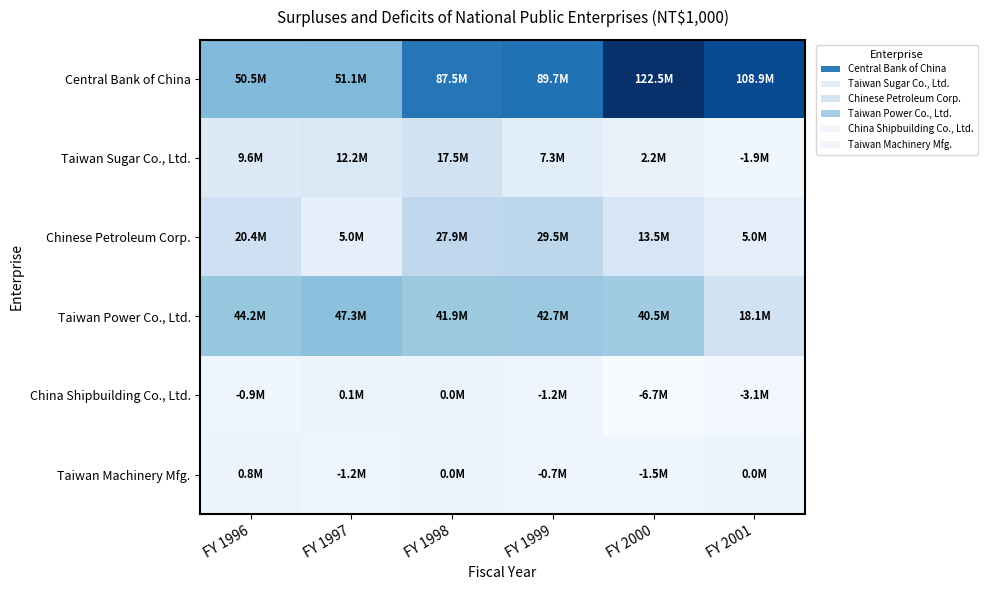

Reading left to right, list all the values displayed in this chart.

Central Bank of China: FY 1996=50473577	FY 1997=51079232	FY 1998=87486306	FY 1999=89713628	FY 2000=122470461	FY 2001=108866115
Taiwan Sugar Co., Ltd.: FY 1996=9571853	FY 1997=12201004	FY 1998=17530210	FY 1999=7345016	FY 2000=2226548	FY 2001=-1928935
Chinese Petroleum Corp.: FY 1996=20370103	FY 1997=4965731	FY 1998=27915171	FY 1999=29496468	FY 2000=13506796	FY 2001=5002033
Taiwan Power Co., Ltd.: FY 1996=44152180	FY 1997=47269995	FY 1998=41946744	FY 1999=42713677	FY 2000=40454880	FY 2001=18142797
China Shipbuilding Co., Ltd.: FY 1996=-930174	FY 1997=143677	FY 1998=6404	FY 1999=-1236243	FY 2000=-6727441	FY 2001=-3062173
Taiwan Machinery Mfg.: FY 1996=798376	FY 1997=-1217282	FY 1998=25257	FY 1999=-715348	FY 2000=-1510958	FY 2001=0